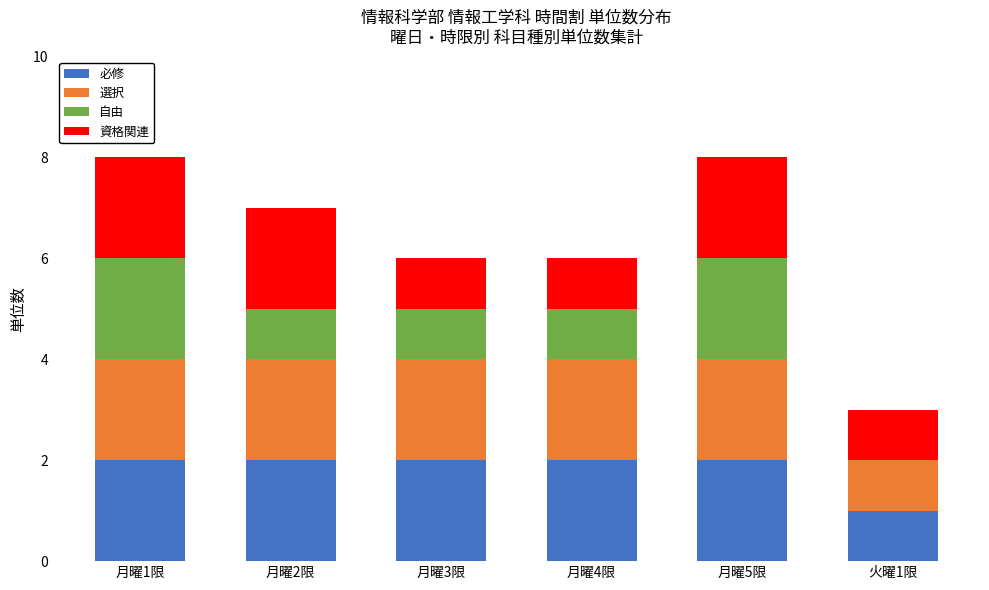

Reading left to right, what are the values for 必修?

月曜1限=2	月曜2限=2	月曜3限=2	月曜4限=2	月曜5限=2	火曜1限=1